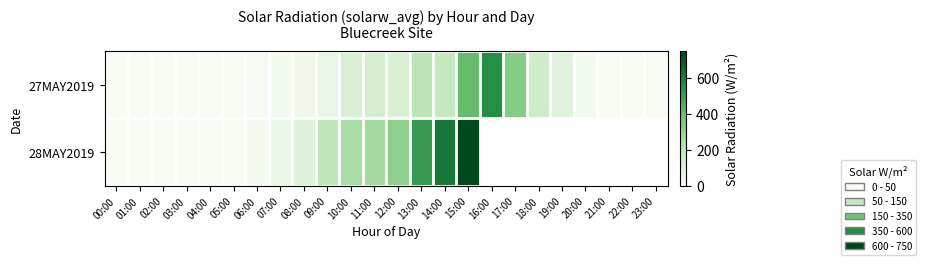

Reading left to right, list all the values displayed in this chart.

27MAY2019: 00:00=0.1	01:00=0.1	02:00=0.1	03:00=0.1	04:00=0.1	05:00=0.3	06:00=8.0	07:00=15.0	08:00=34.8	09:00=57.8	10:00=117.1	11:00=135.5	12:00=121.3	13:00=212.3	14:00=190.7	15:00=401.6	16:00=553.9	17:00=331.5	18:00=157.3	19:00=93.1	20:00=16.1	21:00=0.3	22:00=0.1	23:00=0.1
28MAY2019: 00:00=0.1	01:00=0.2	02:00=0.2	03:00=0.2	04:00=0.2	05:00=0.4	06:00=15.0	07:00=49.3	08:00=97.4	09:00=199.4	10:00=256.4	11:00=263.0	12:00=313.9	13:00=513.1	14:00=615.8	15:00=737.1	16:00=0.0	17:00=0.0	18:00=0.0	19:00=0.0	20:00=0.0	21:00=0.0	22:00=0.0	23:00=0.0